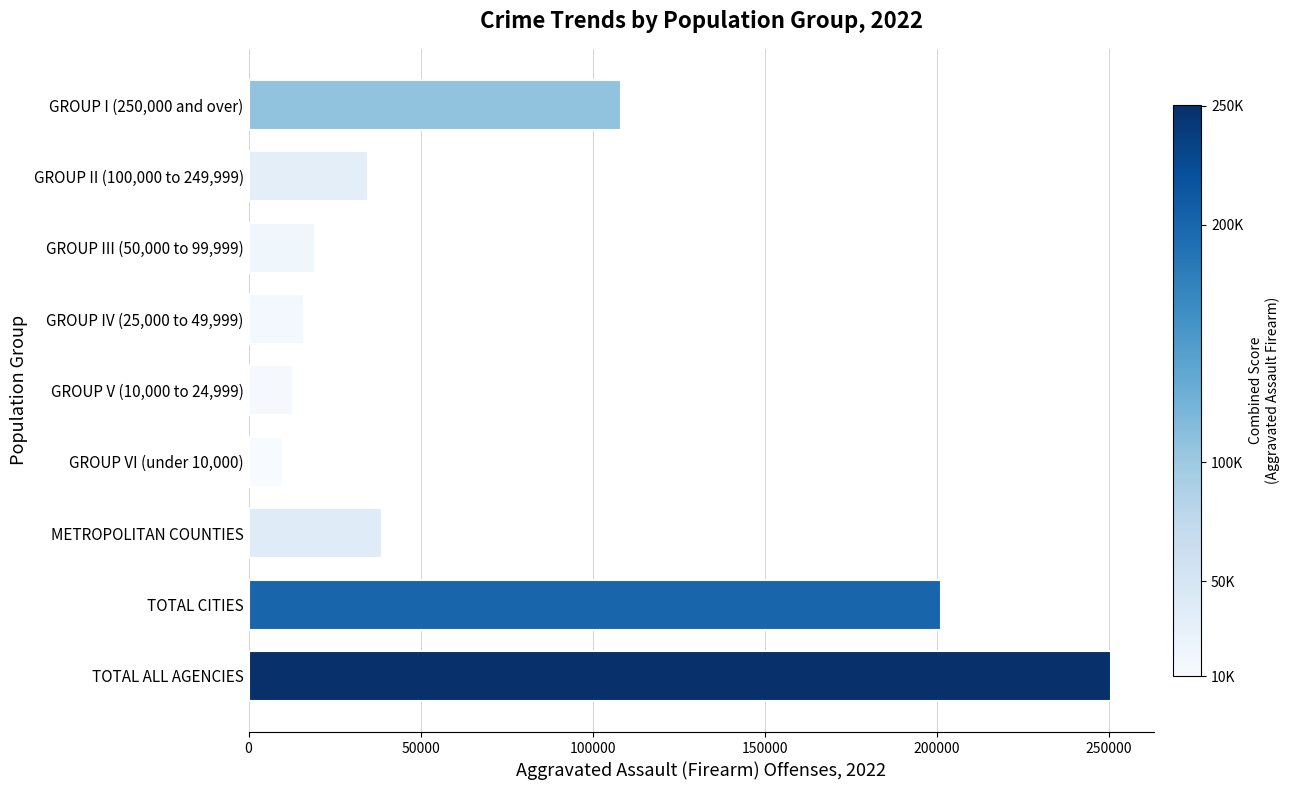

True or false: the data shows 271985 at TOTAL CITIES.

False